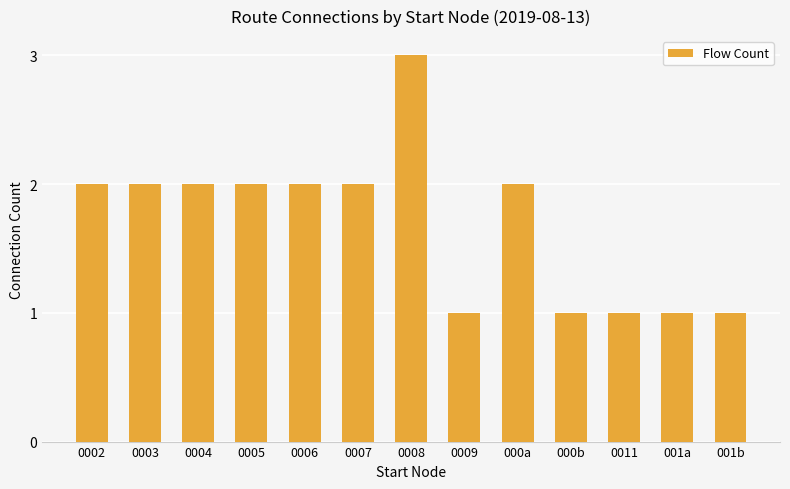

What position from the right is 0003?

12